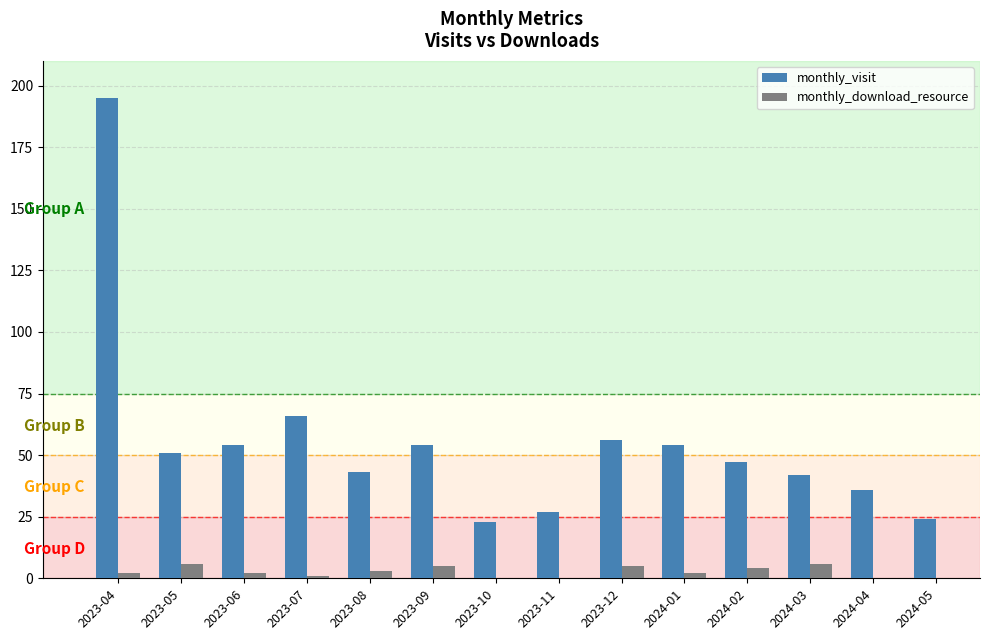

At which label is monthly_visit closest to 109?

2023-07